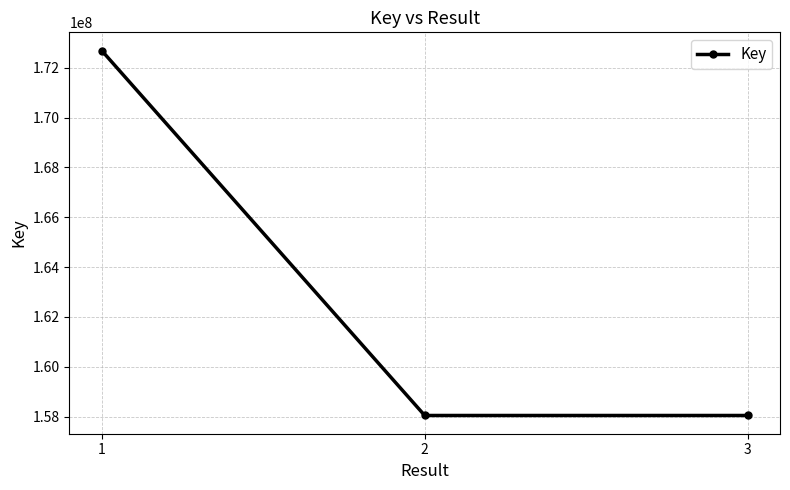

The chart shows a value of 172686927 at 1. True or false?

True